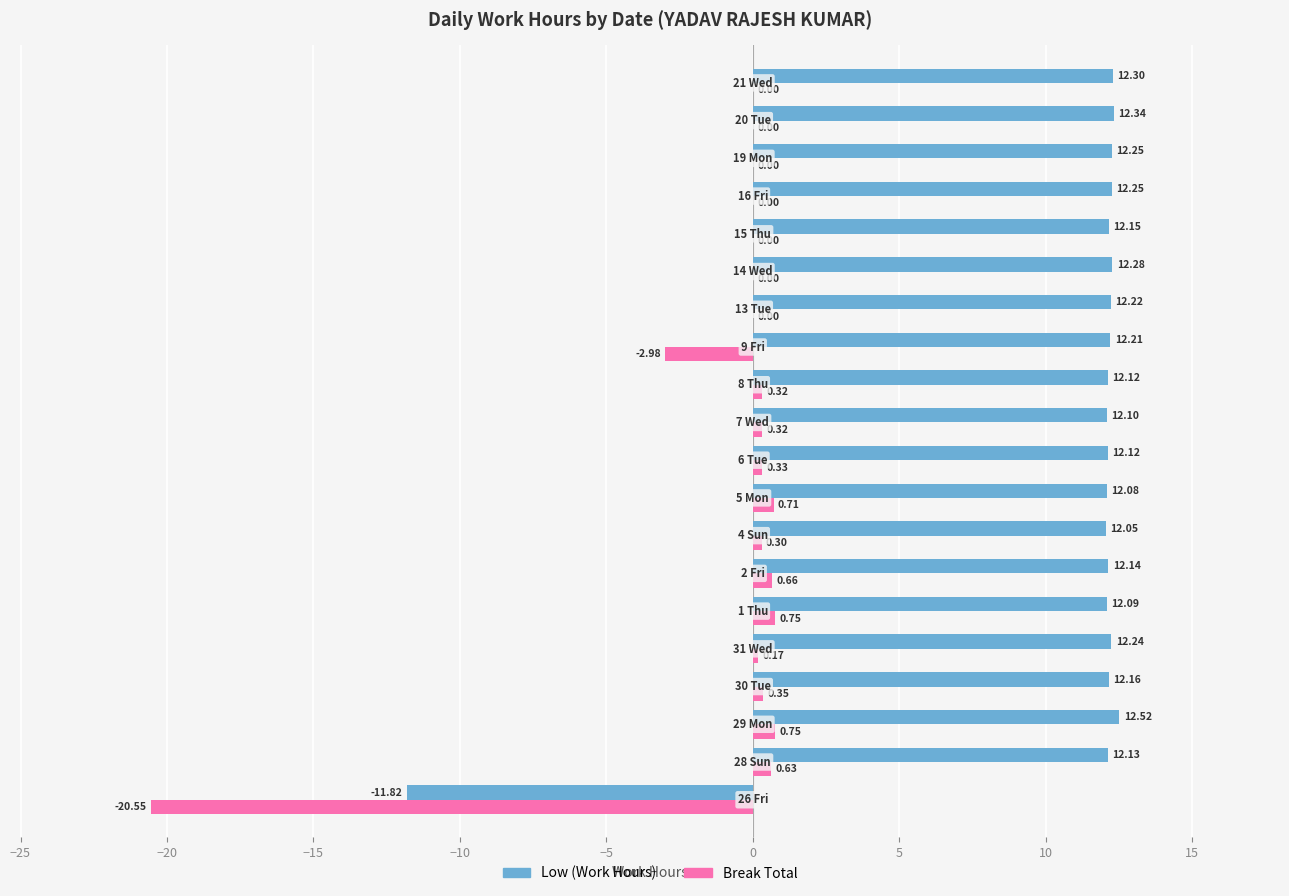

What is the sum of all Break Total values?

-18.2